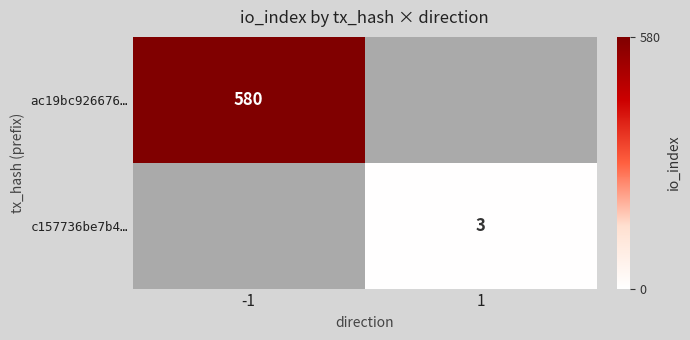

Which category has the lowest value across all series?

1